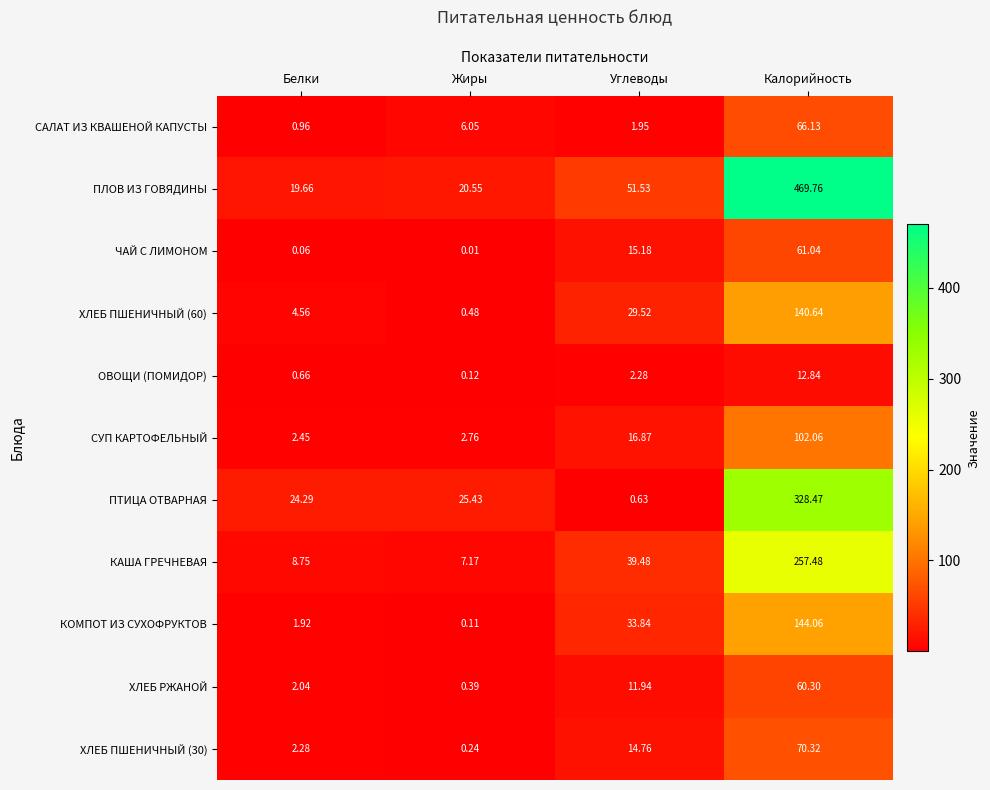

Between Белки and Жиры, which series saw the biggest shift?

САЛАТ ИЗ КВАШЕНОЙ КАПУСТЫ